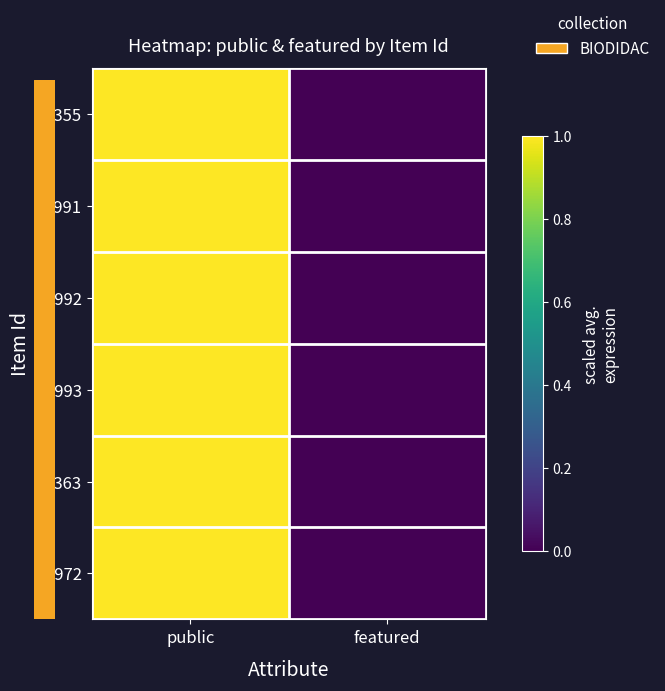

How many data points does each series have?

2